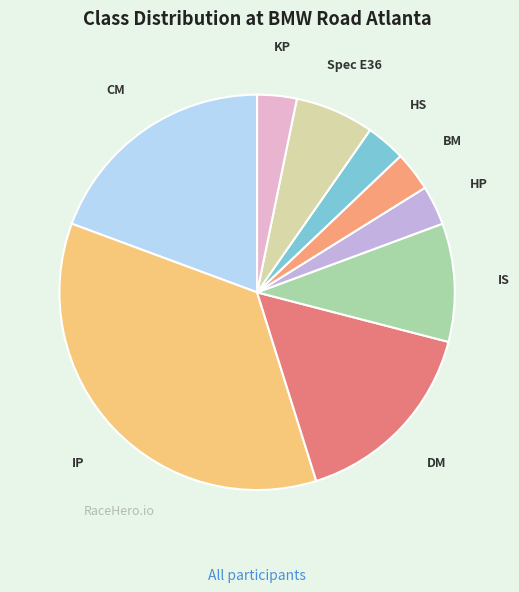

The CM slice represents 10% of the pie. True or false?

False